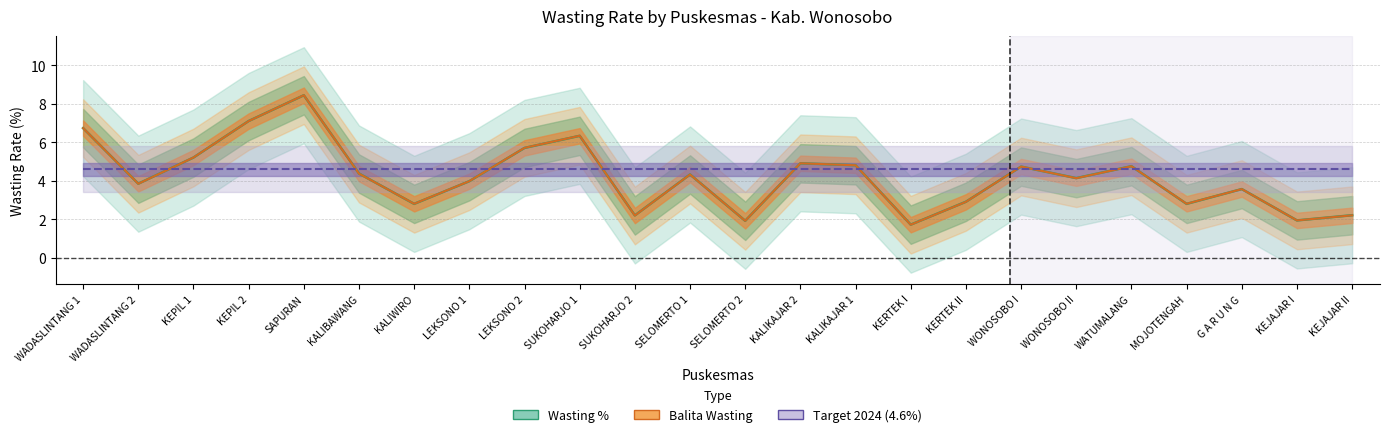

What is the value of the Wasting % point at the 22nd from the left?

3.6